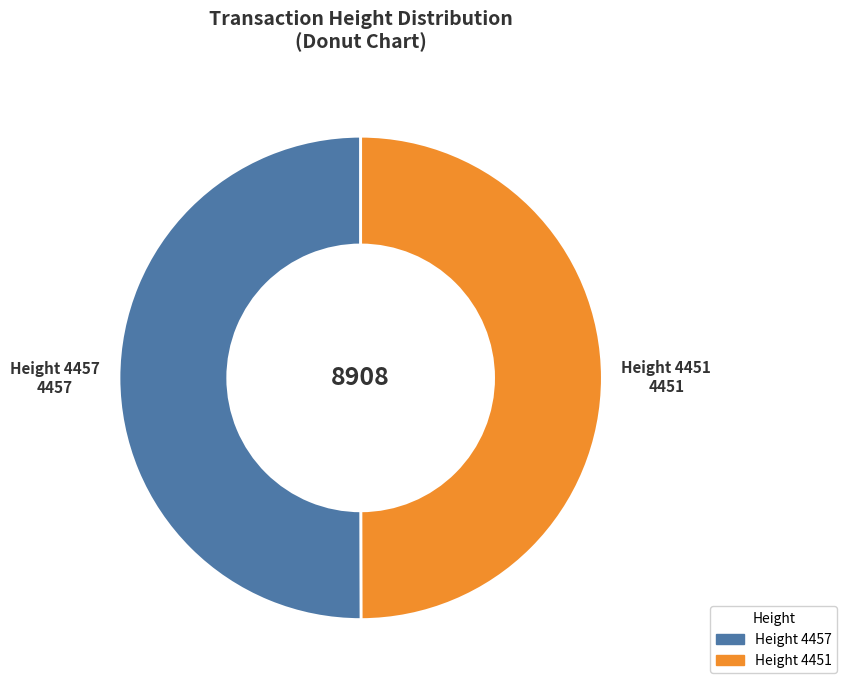

How many segments does this pie chart have?

2